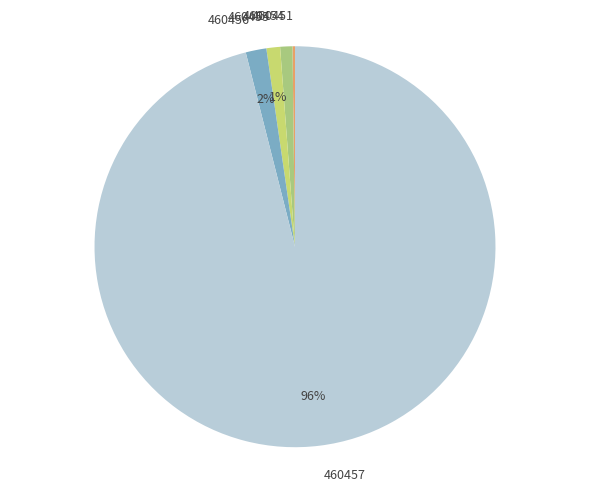

True or false: 460457 accounts for 90% of the total.

False